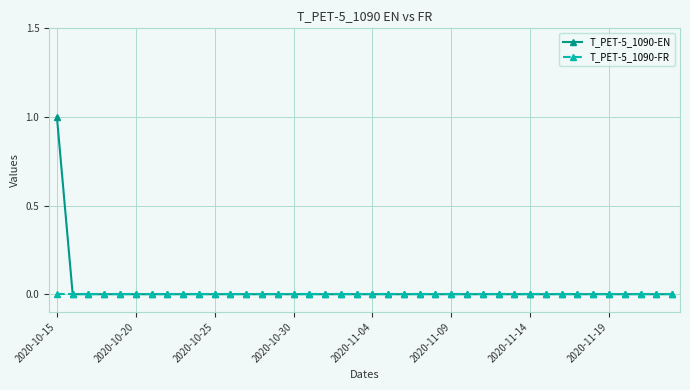

What are all the series names shown in the legend?

T_PET-5_1090-EN, T_PET-5_1090-FR